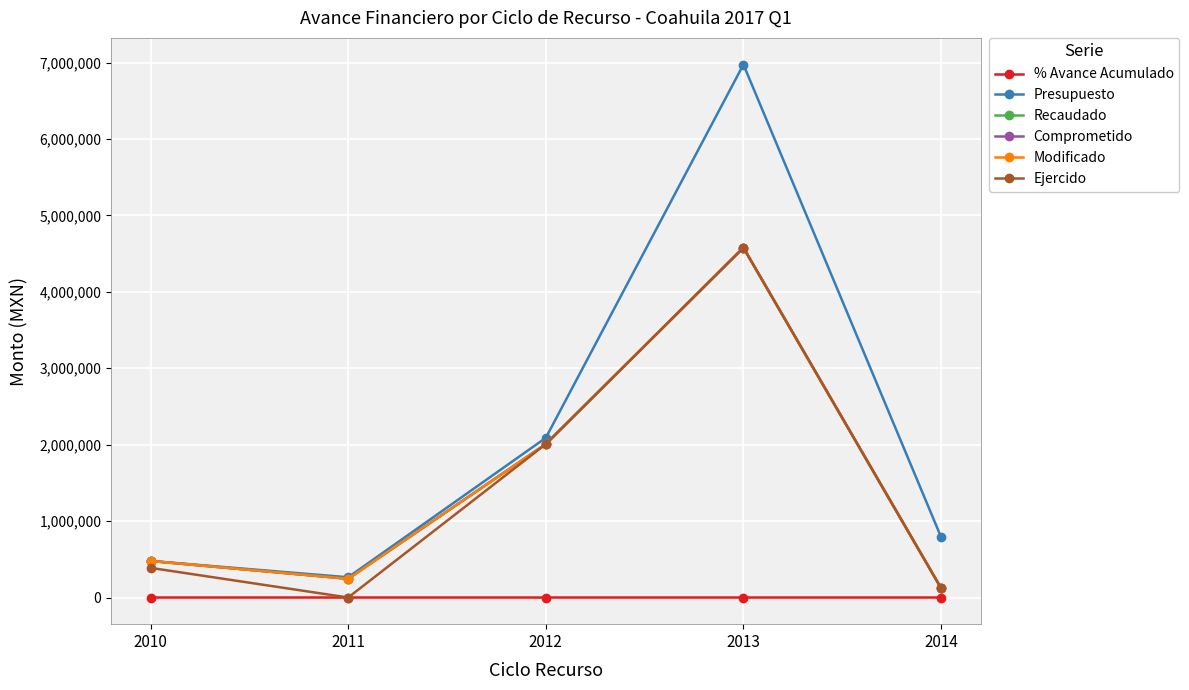

Does the chart have visible grid lines?

Yes